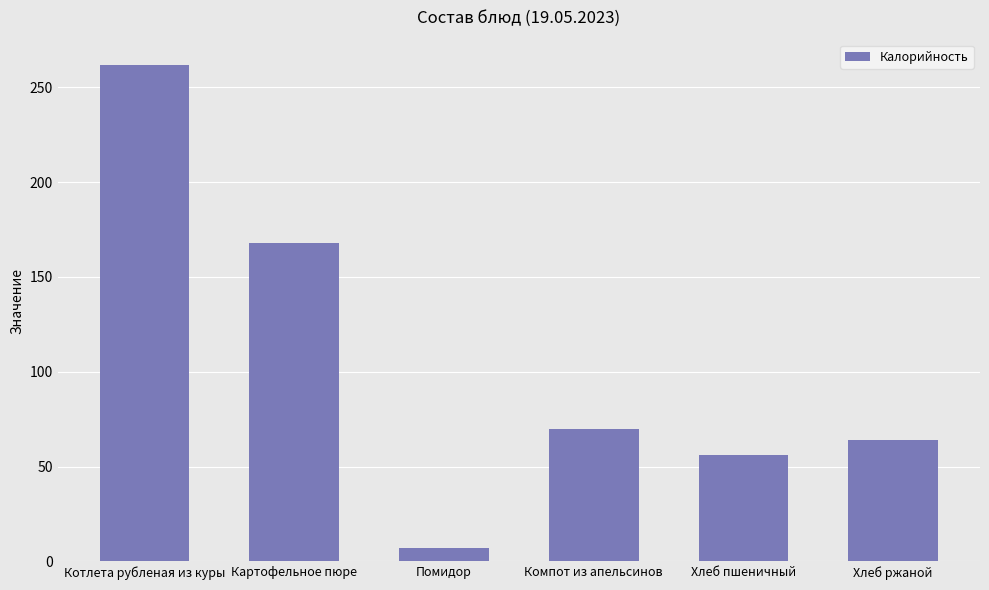

Reading right to left, list all the values displayed in this chart.

64	56	70	7	168	262